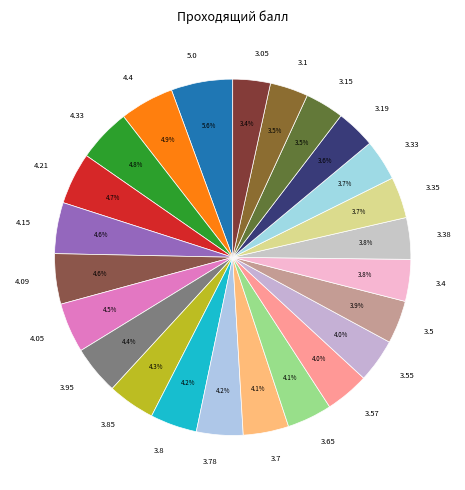

How many slices are in this pie chart?

24